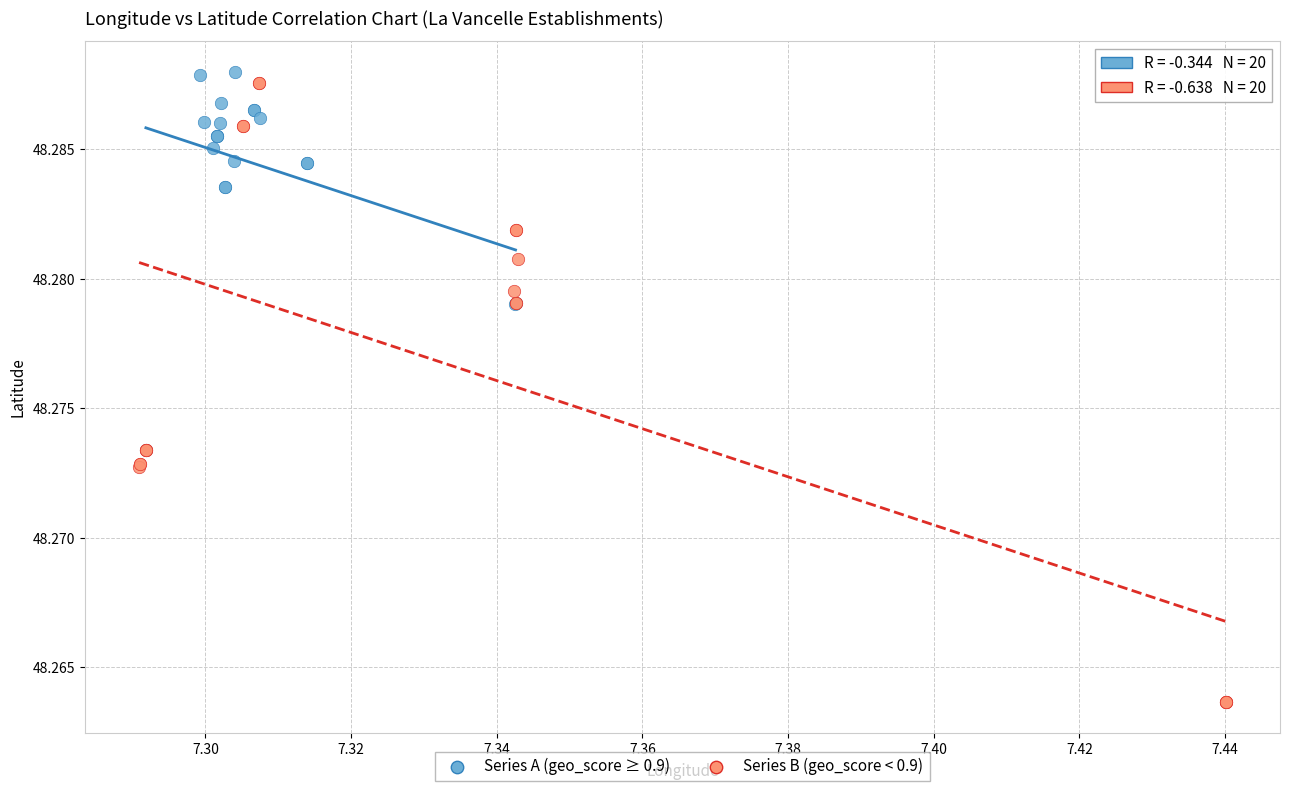

Which series has the largest Y range (max minus min)?

Series B (geo_score < 0.9)